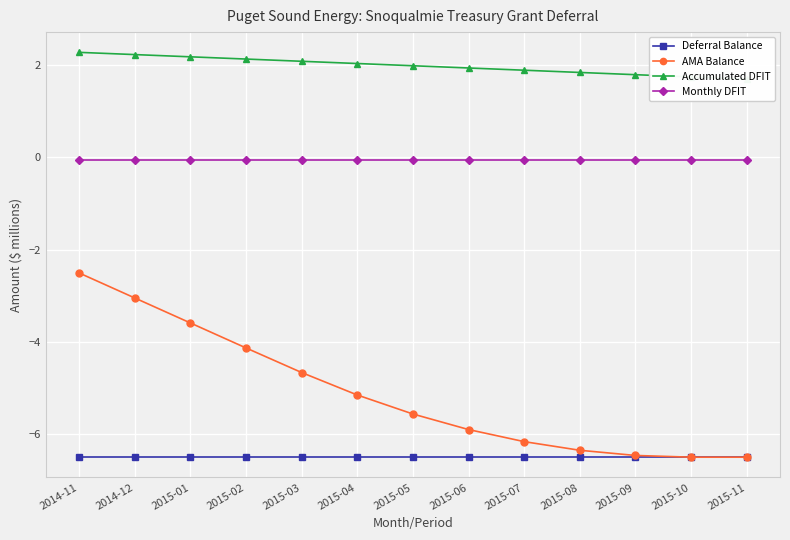

How many lines are shown in the chart?

4